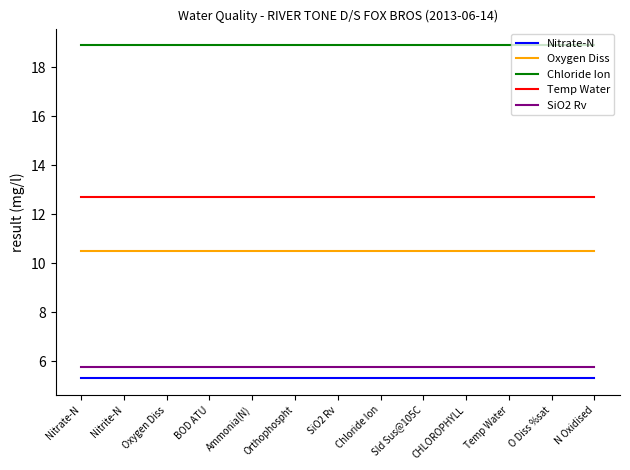

True or false: Nitrate-N and Temp Water intersect in this chart.

False